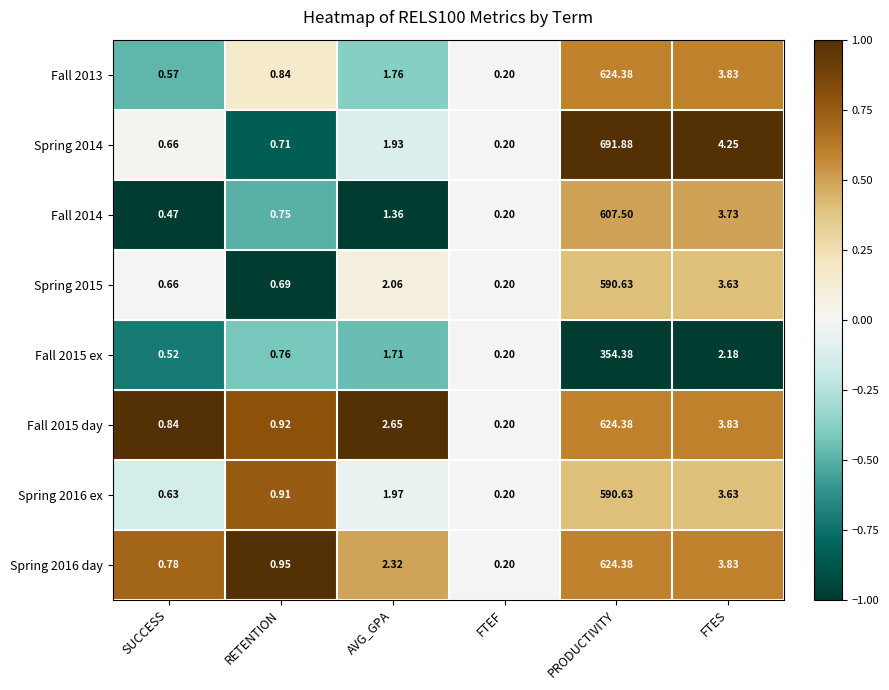

At how many categories does at least one series exceed 0?

6